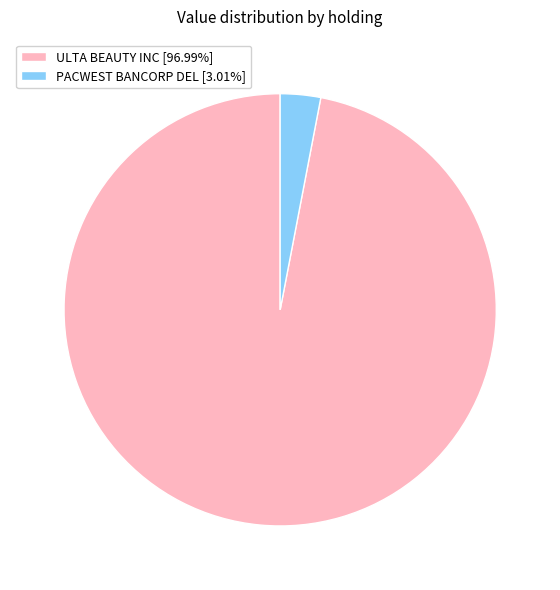

Does PACWEST BANCORP DEL [3.01%] account for over 50% of the chart?

No